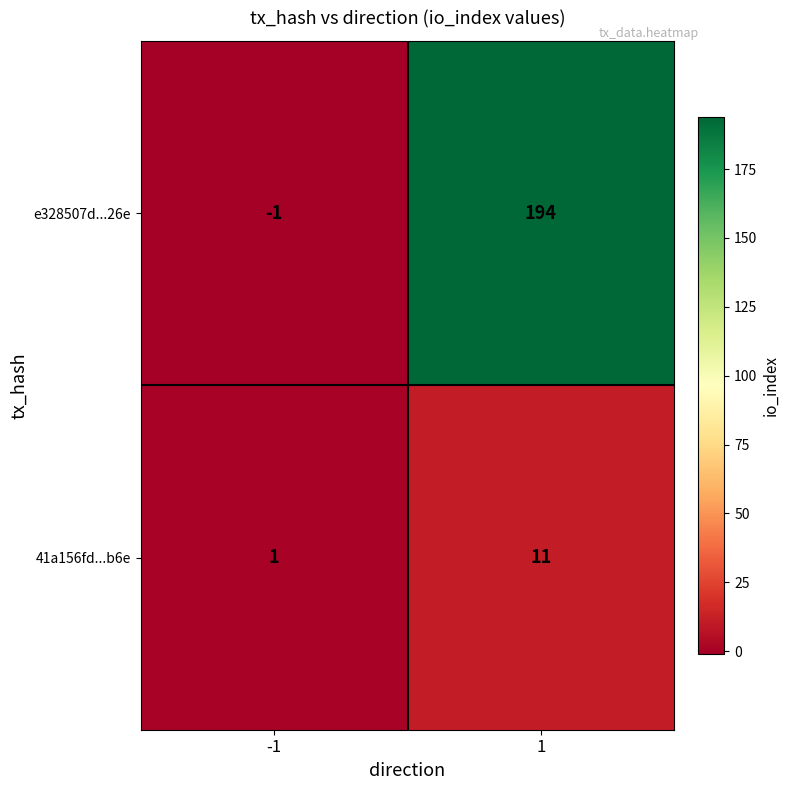

True or false: 41a156fd...b6e has a value of 16 at 1.

False